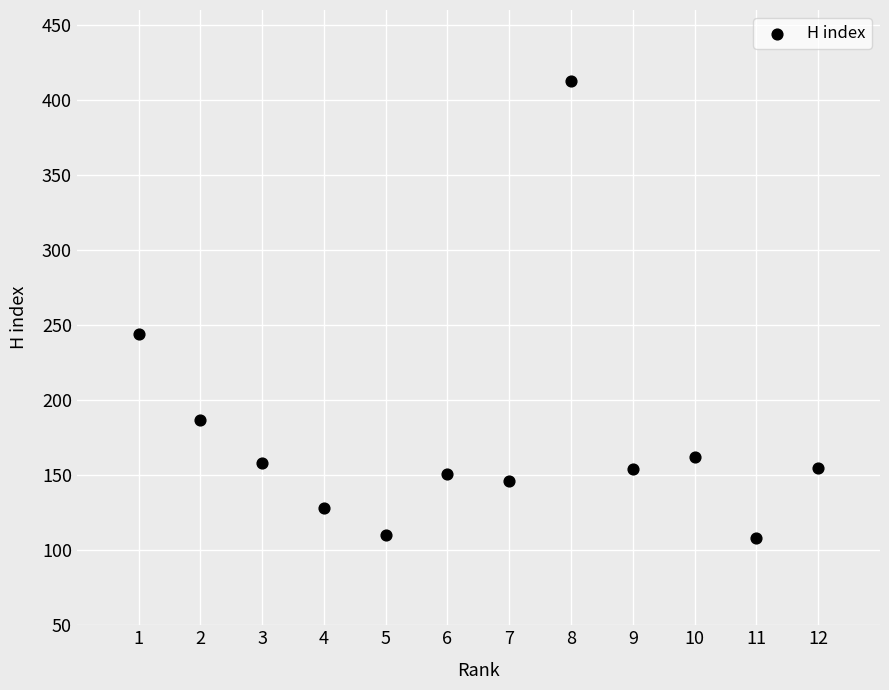

What Y value in the scatter plot is closest to 260?

244